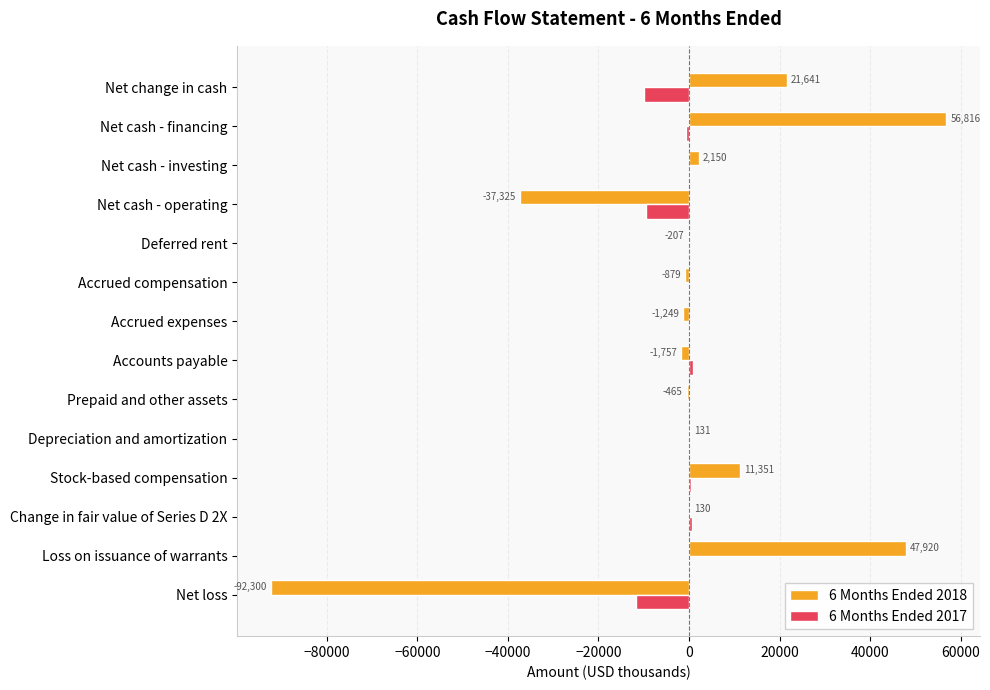

What is the sum of the 6 Months Ended 2017 values at Change in fair value of Series D 2X and Net cash - operating?

-8942